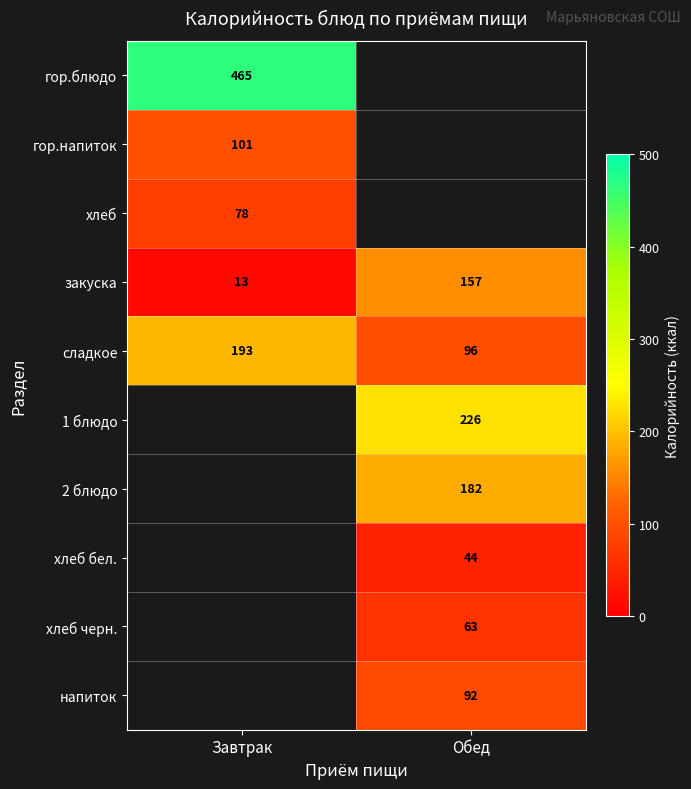

What is the sum of the закуска values at Завтрак and Обед?

170